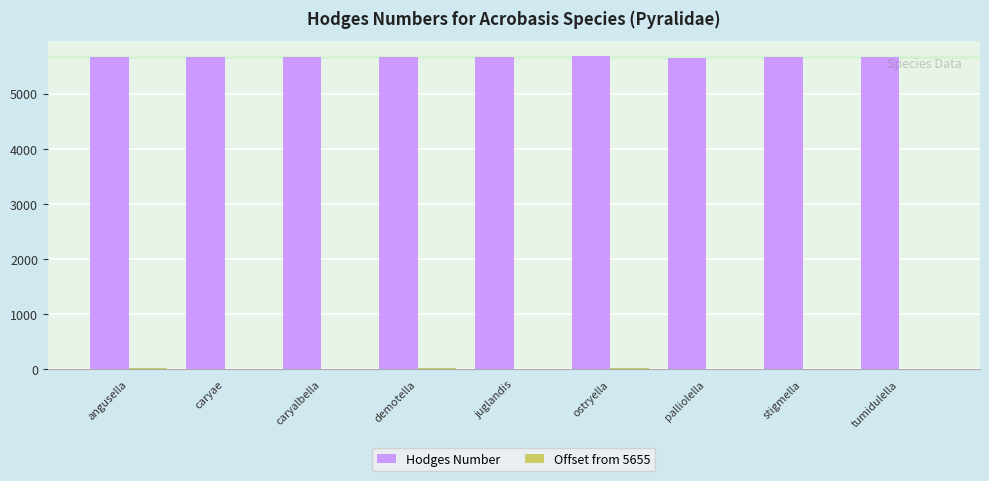

True or false: Hodges Number has a value of 5660 at caryalbella.

True